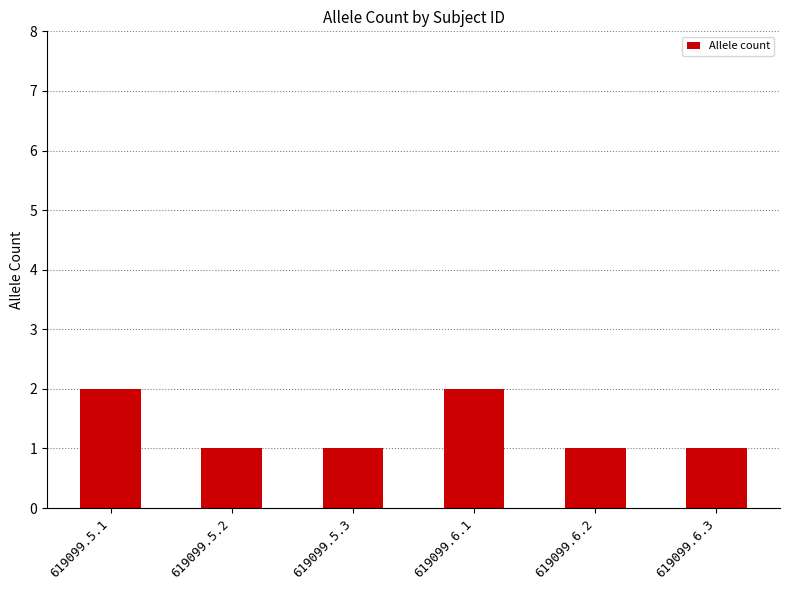

What is the sum of the values at 619099.6.2 and 619099.5.1?

3